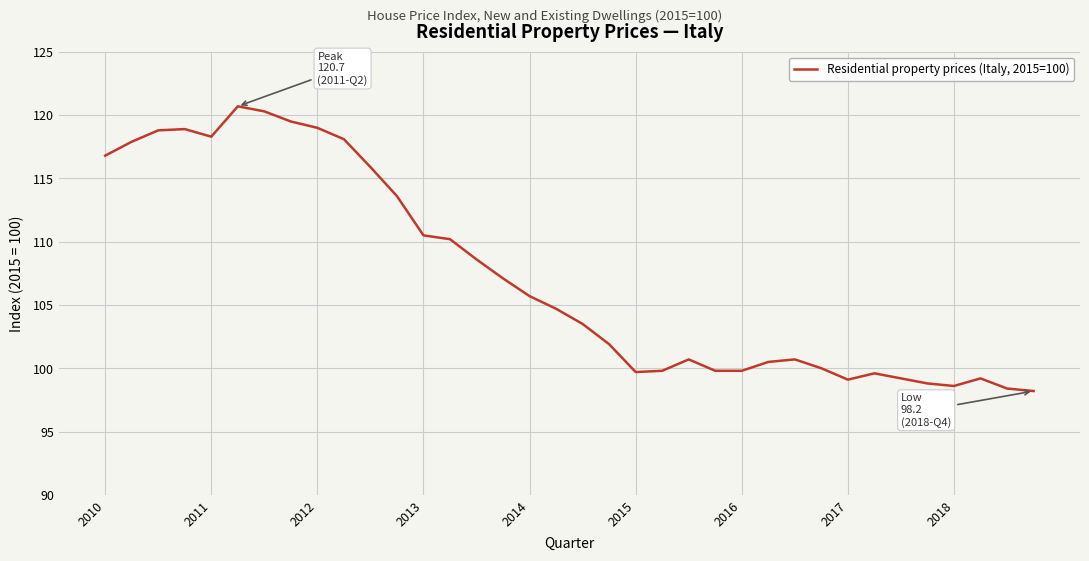

What is the difference between the maximum and minimum values?

22.5